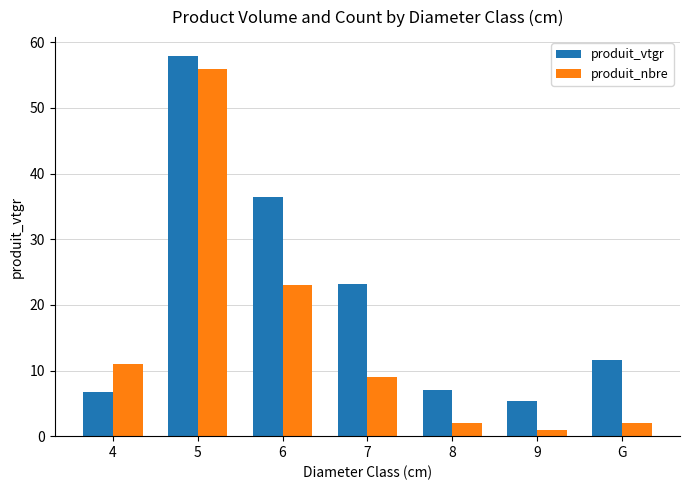

What is the label of the 1st bar from the right?

G